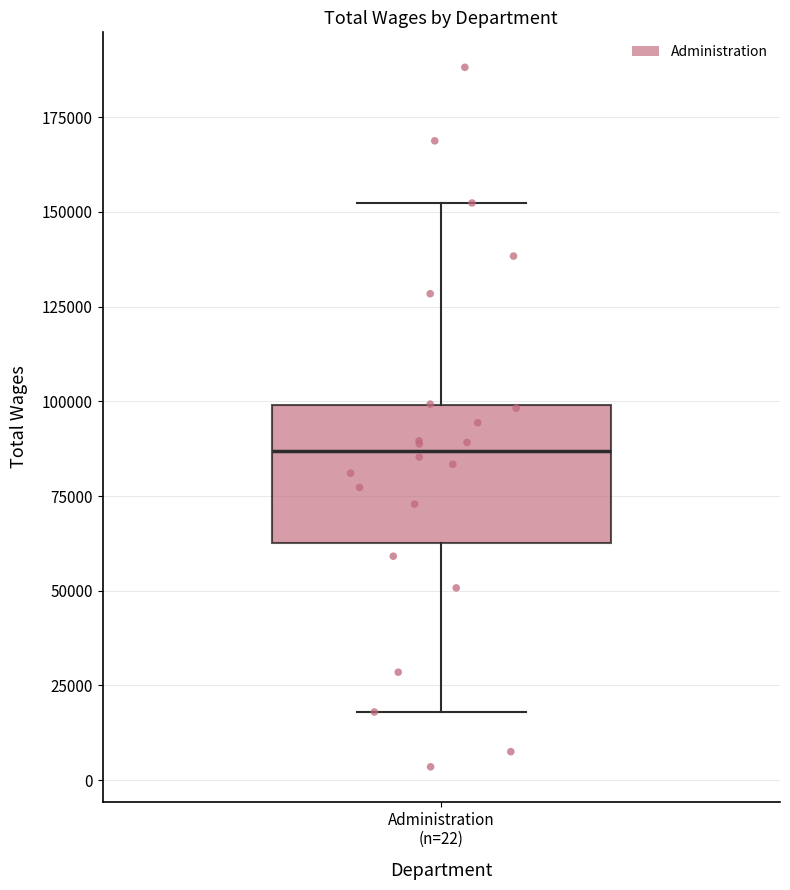

Read this box plot against the y-axis: the position of the median line, the range covered by the box, and the ends of both whiskers. The values are not printed on the chart, so give them approximately, as read against the axis.

median 85000, box 65000 to 100000, whiskers 20000 to 150000